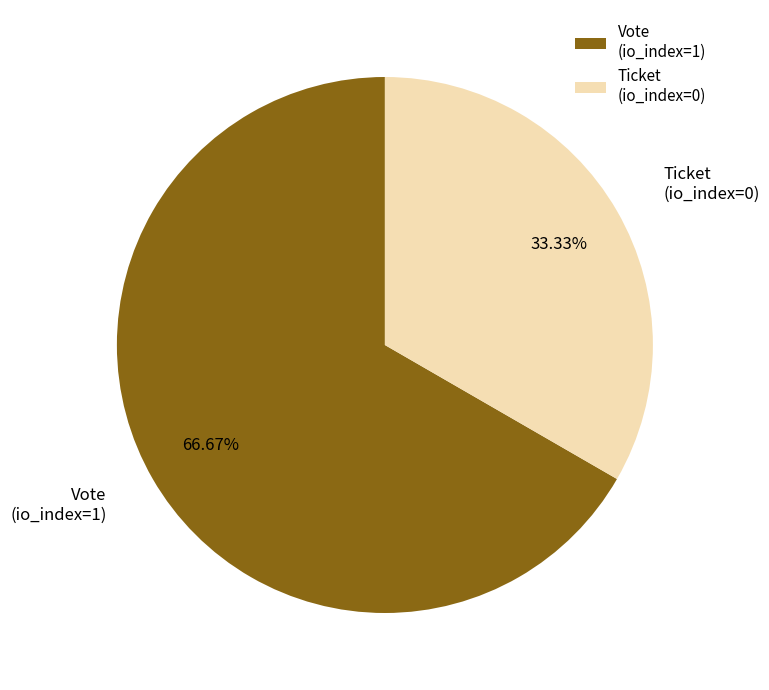

How many slices are in this pie chart?

2